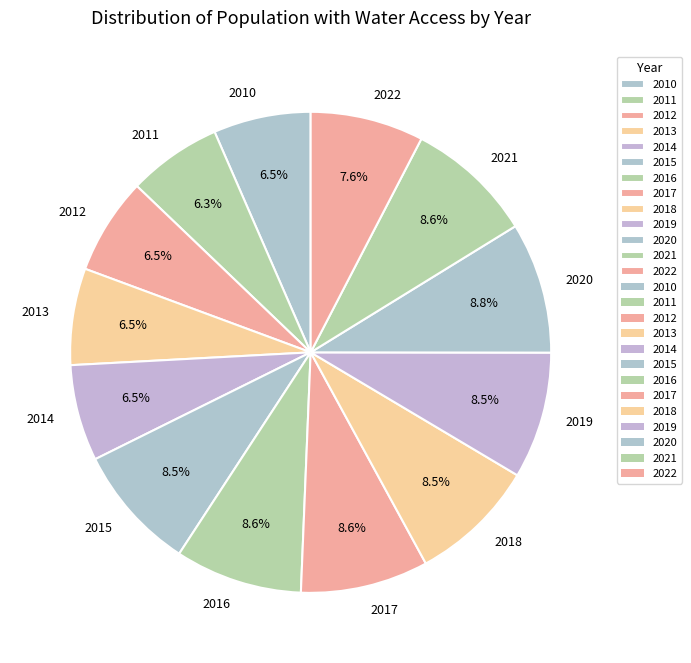

Does any single category account for the majority?

No